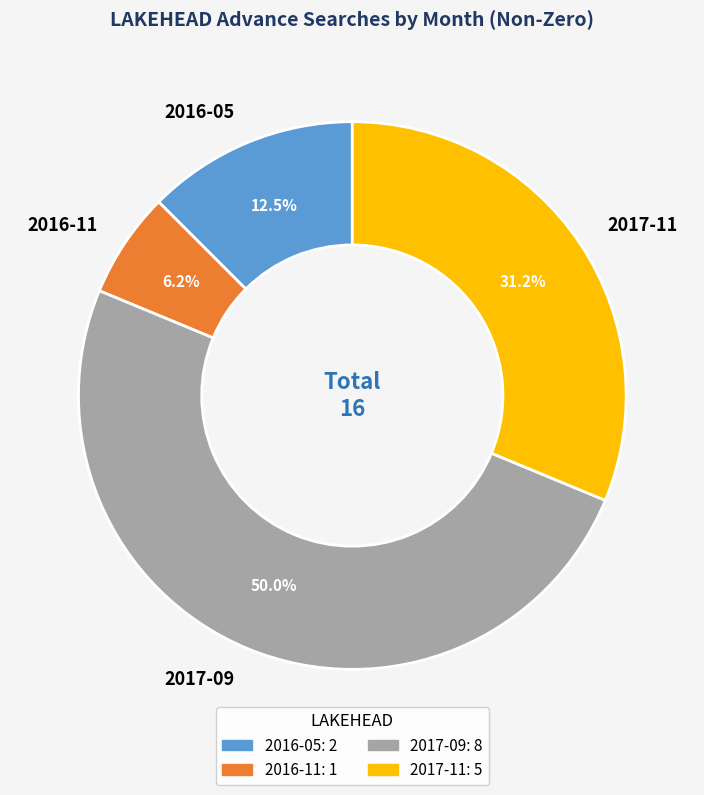

To the nearest percent, what is the average slice percentage?

25%